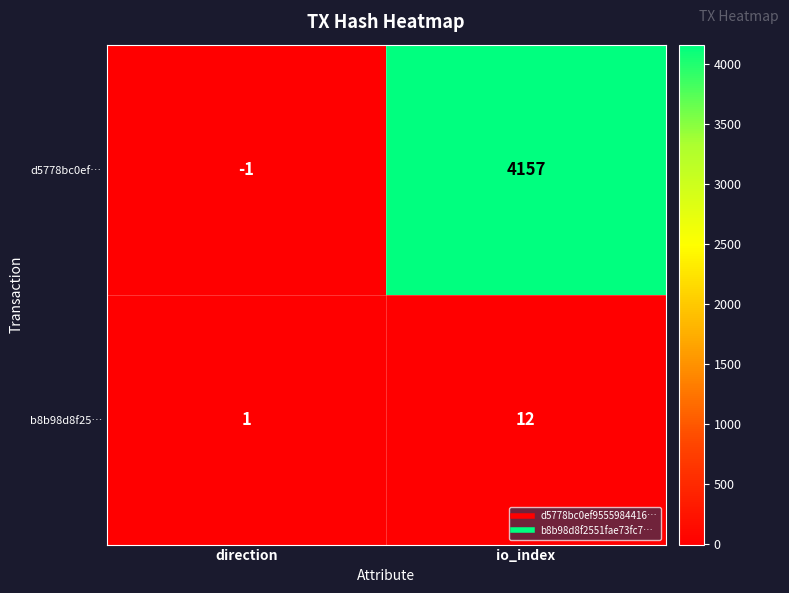

List the labels in order of d5778bc0ef… value, smallest first.

direction, io_index